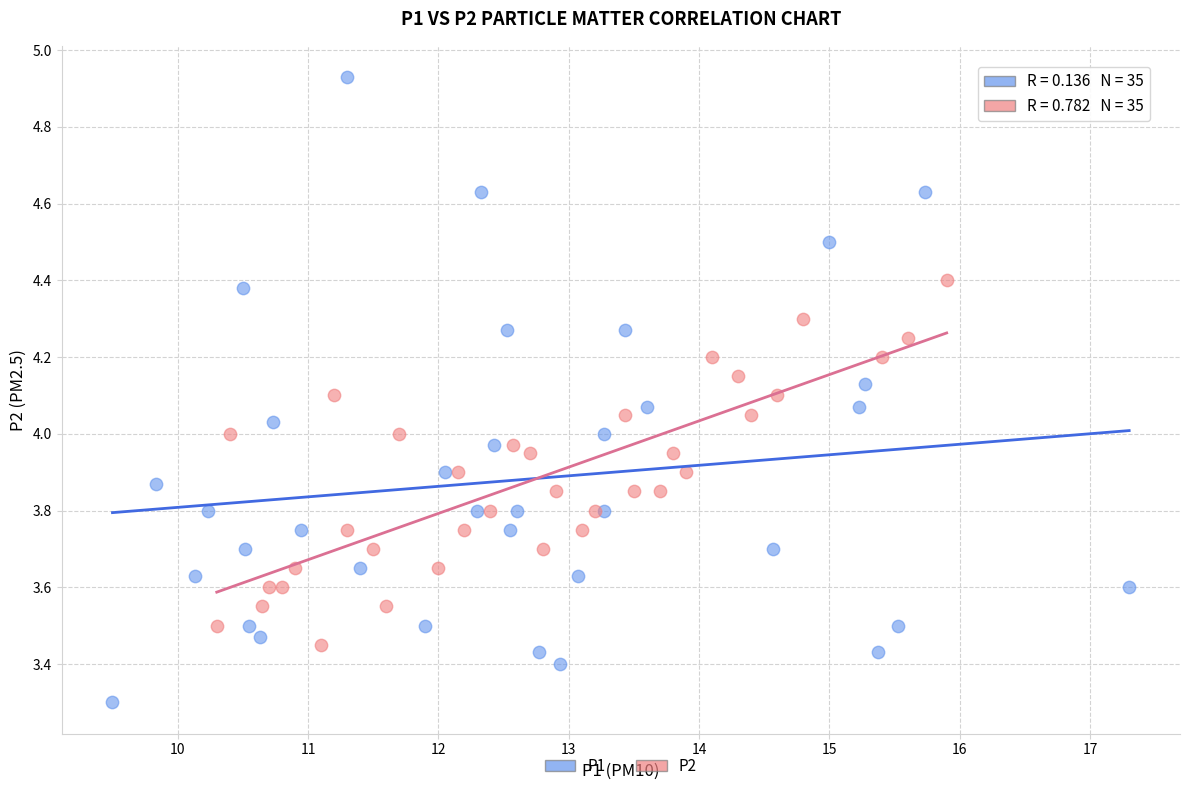

Which series contains the lowest Y value?

P1